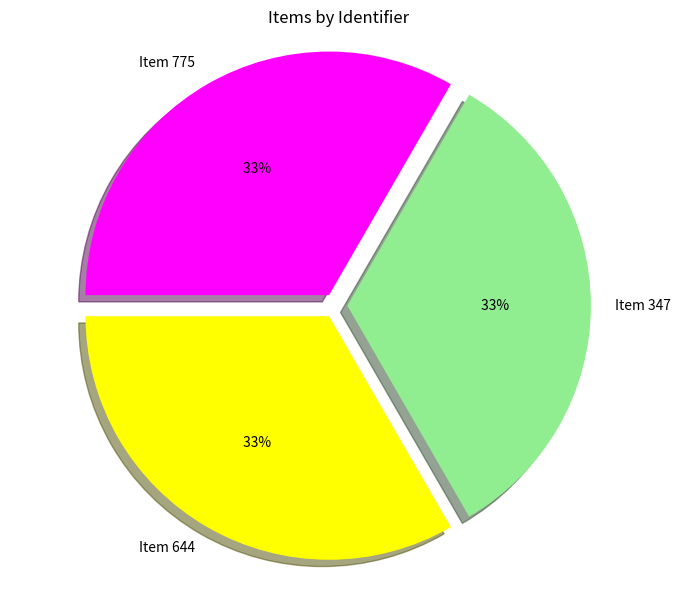

To the nearest percent, what portion does Item 775 represent?

33%